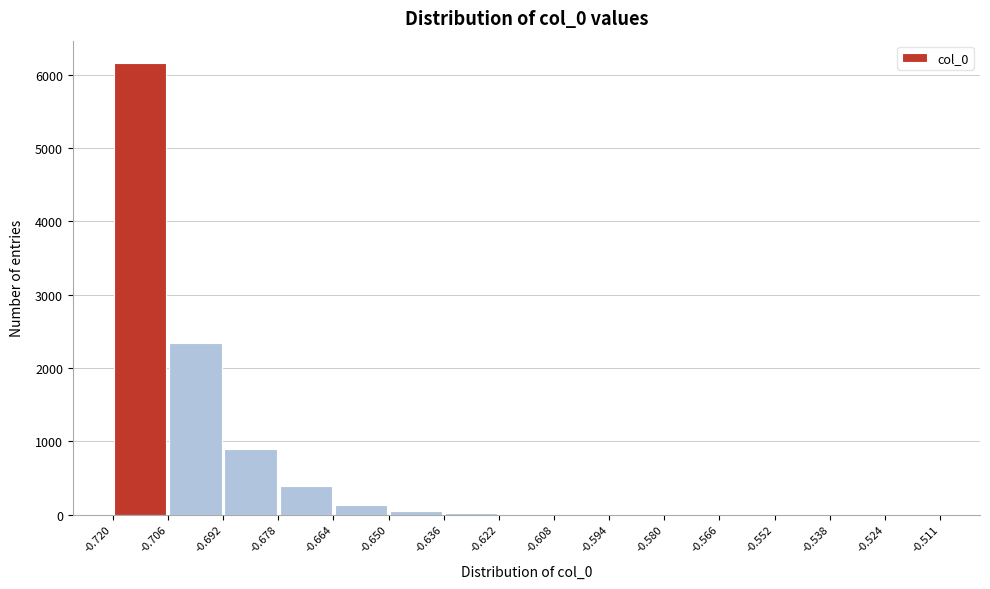

What is the height of the bar covering -0.720 to -0.706 on the x-axis? The values are not printed on the chart, so give them approximately, as read against the axis.

6200